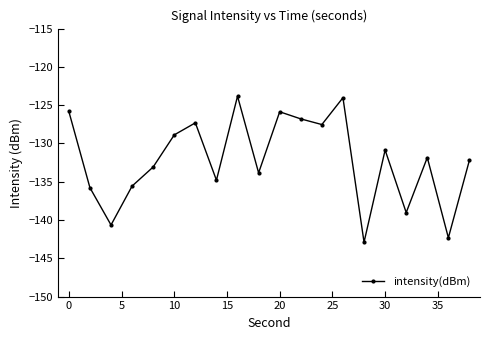

How many interior local valleys (lower than both neighbors) does the data have?

7